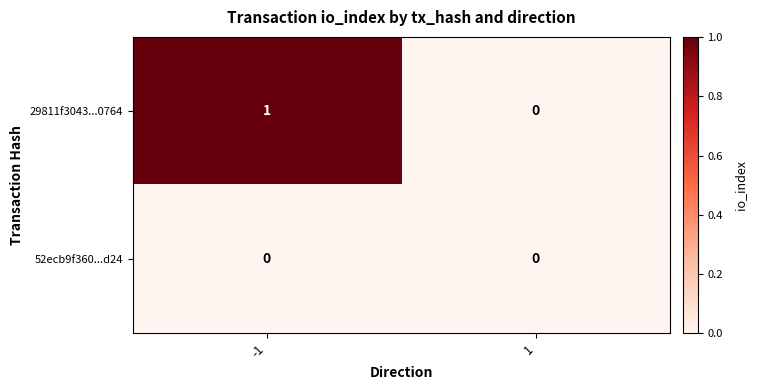

Rank the series by their maximum value, from highest to lowest.

29811f3043...0764, 52ecb9f360...d24